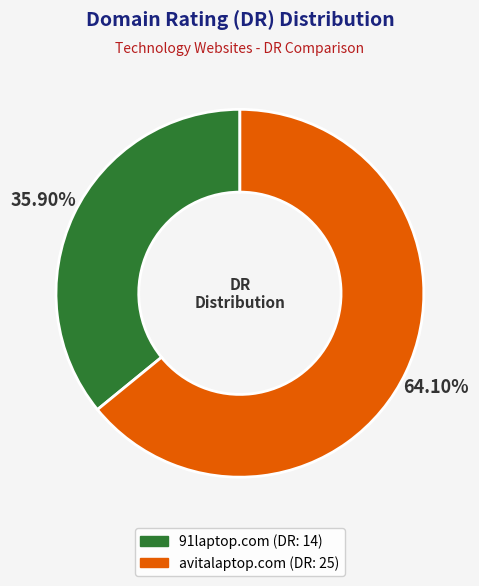

How many segments does this pie chart have?

2